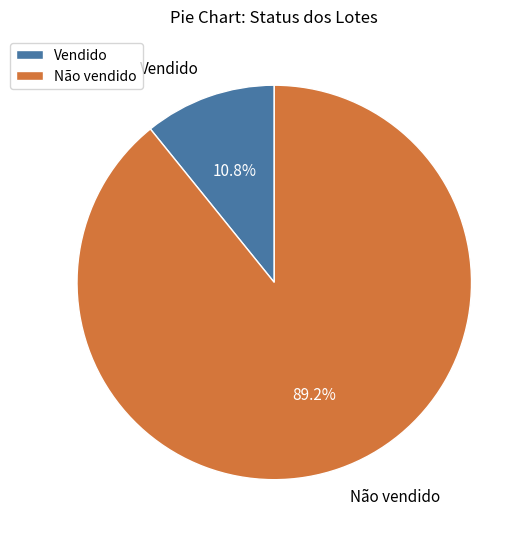

Which has a higher value, Vendido or Não vendido?

Não vendido